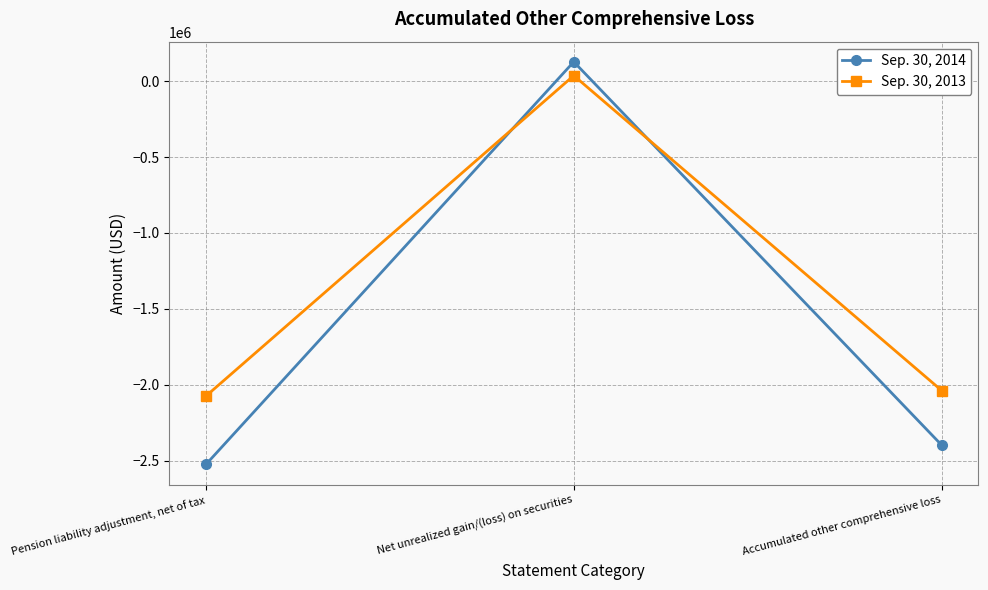

What is the total value across all series at Accumulated other comprehensive loss?

-4436700